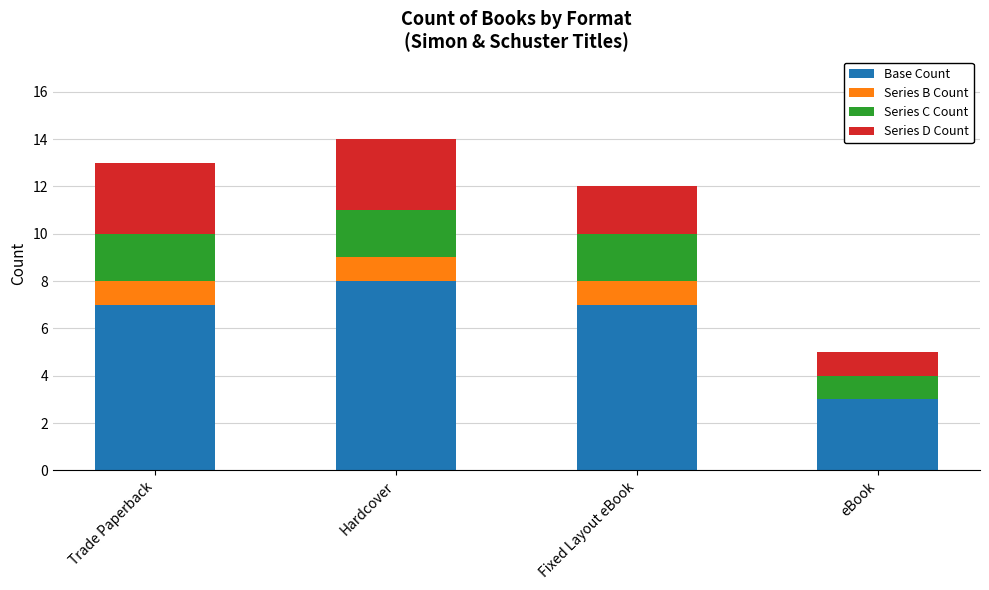

What is the sum of the Base Count values at Trade Paperback and Fixed Layout eBook?

14